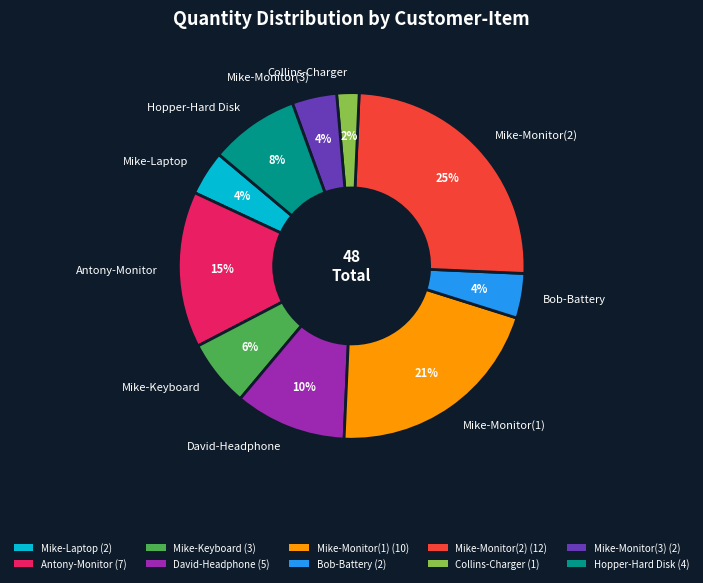

What percentage is the Hopper-Hard Disk slice, to the nearest percent?

8%